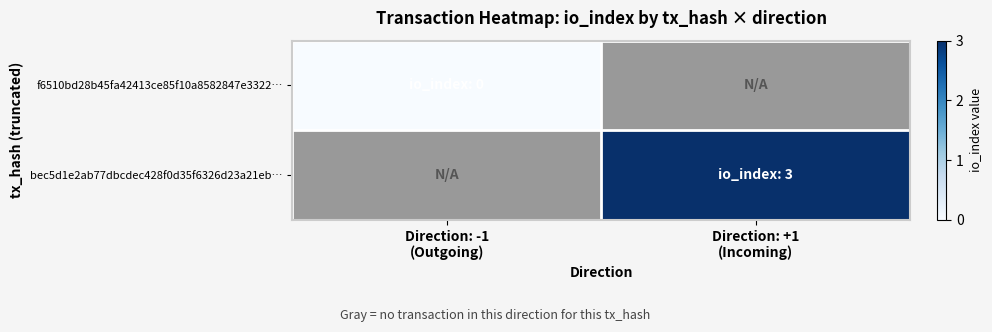

How many data points does each series have?

2